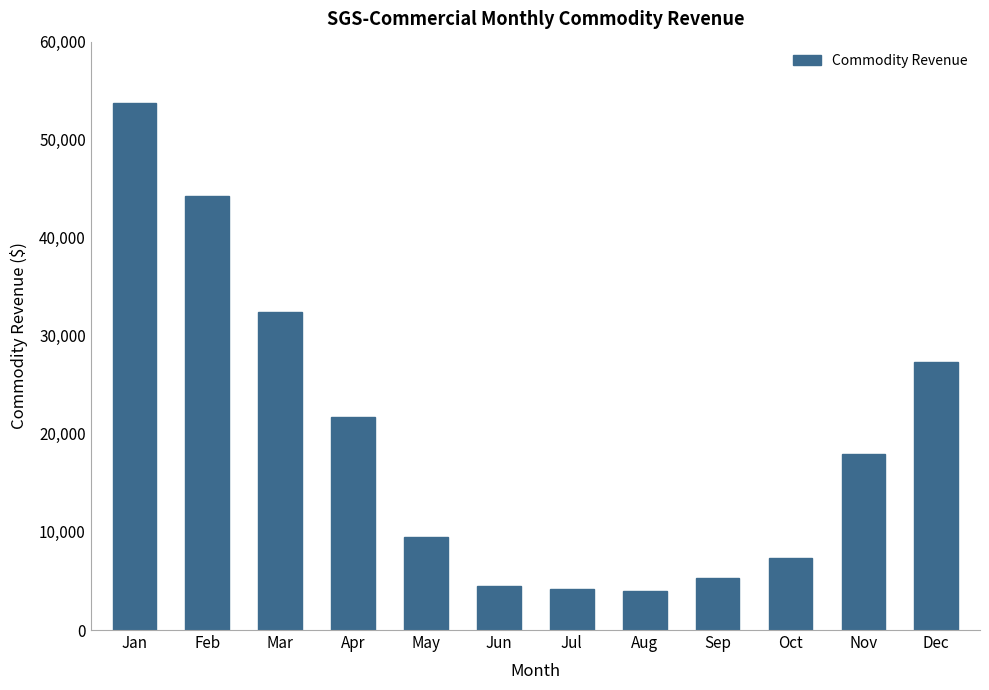

What is the average value?

19364.1